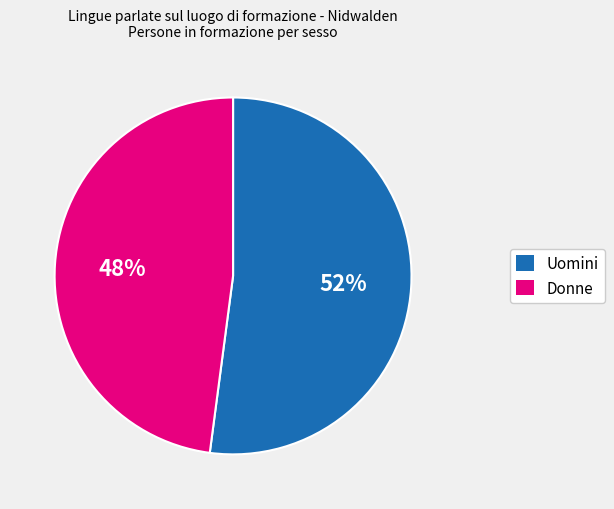

Does Uomini account for over 50% of the chart?

Yes